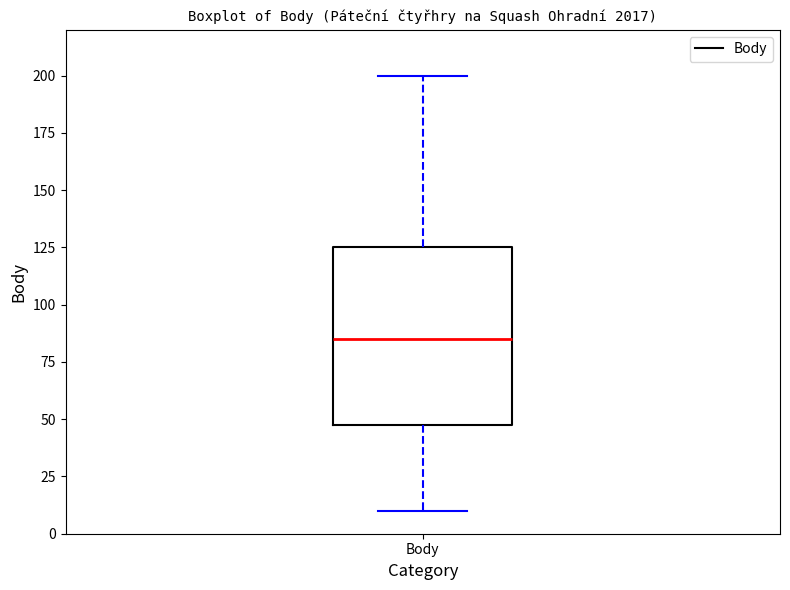

Transcribe this box plot: give where the median line is, the range the box spans, and where the two whiskers end, as read against the y-axis. The values are not printed on the chart, so give them approximately, as read against the axis.

median 85, box 50 to 125, whiskers 10 to 200